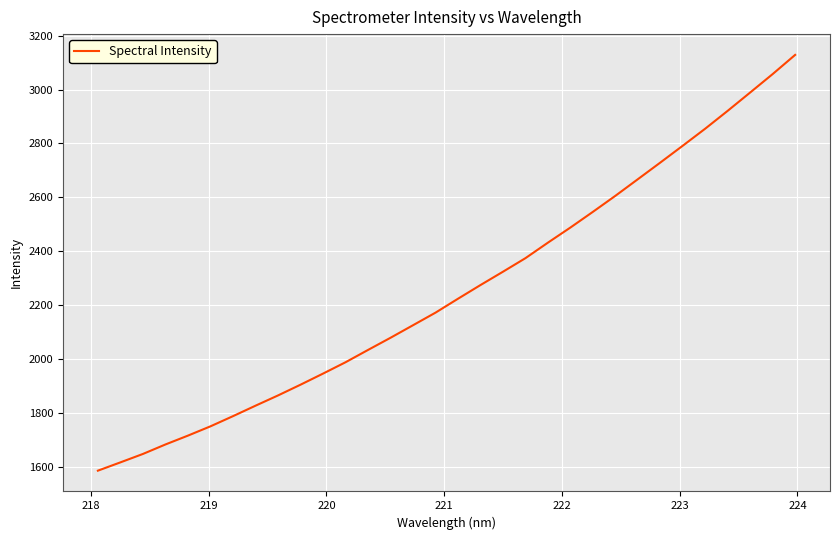

What is the minimum value shown in the chart?

1586.8